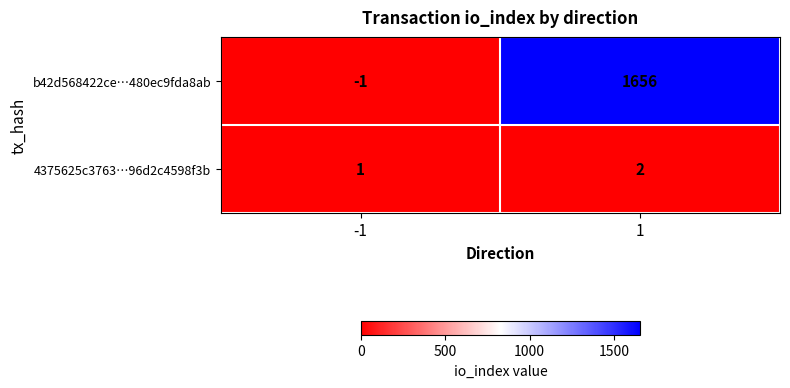

At 1, list the series in order from largest to smallest.

b42d568422ce…480ec9fda8ab, 4375625c3763…96d2c4598f3b